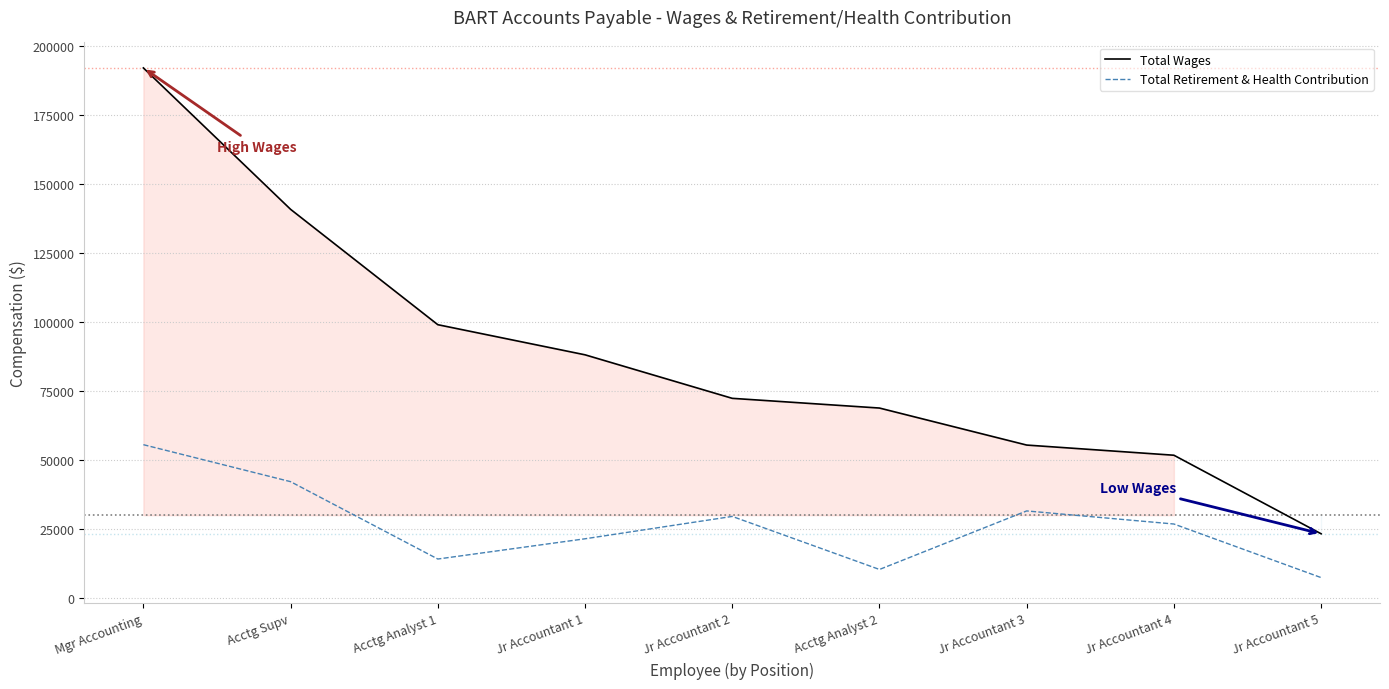

What is the total value across all series at Jr Accountant 3?

86922